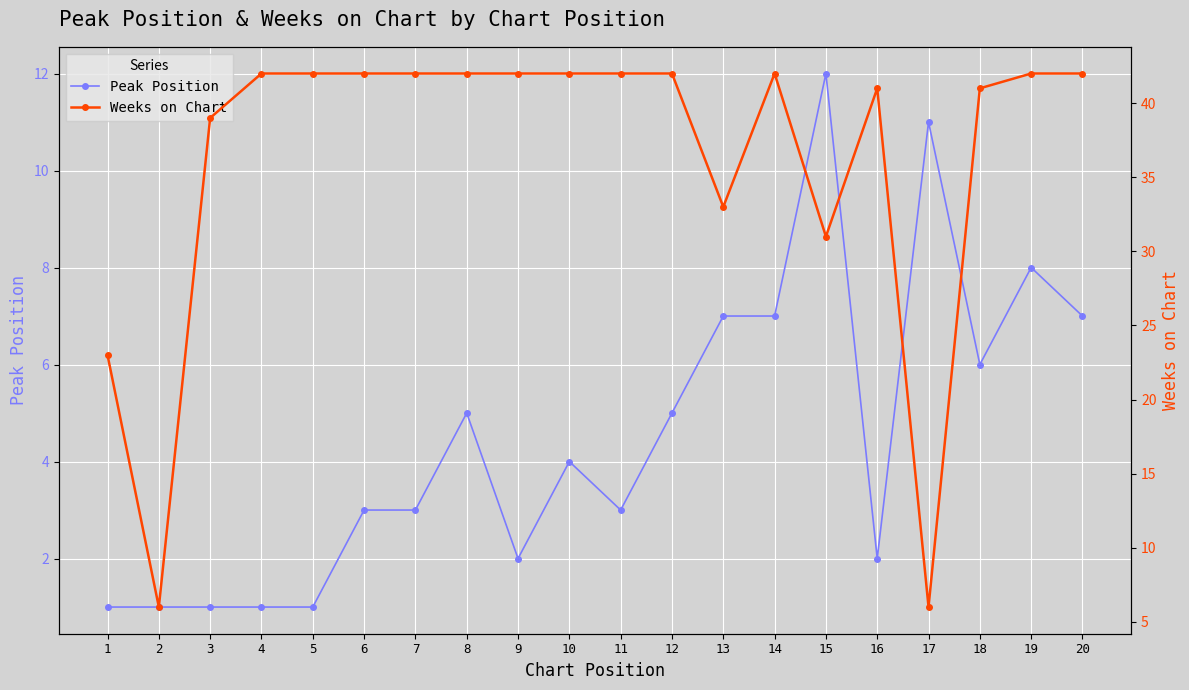

What is the difference between the Weeks on Chart values at 16 and 12?

1